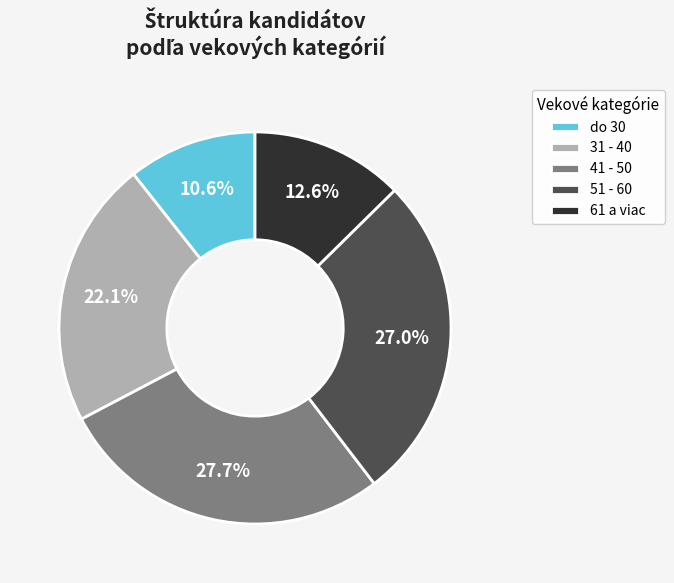

Combined, do 31 - 40 and do 30 account for over 50%?

No